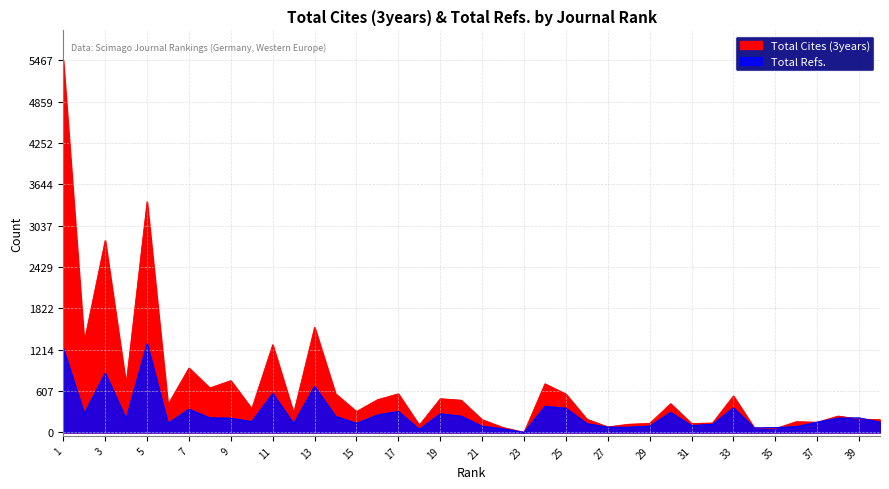

What is the difference between the highest and lowest values at 10?

191